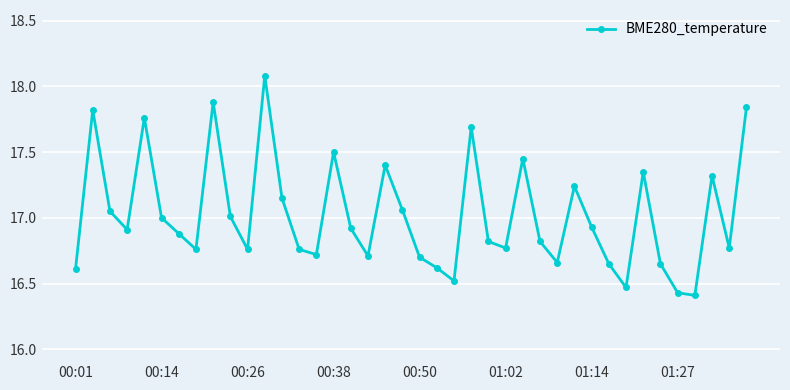

What is the average value?

17.0